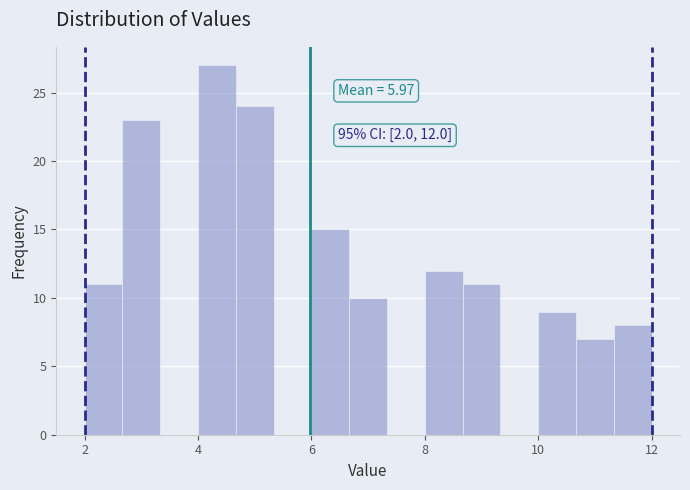

Read against the x-axis, roughly where is the centre of the tallest bar?

4.4